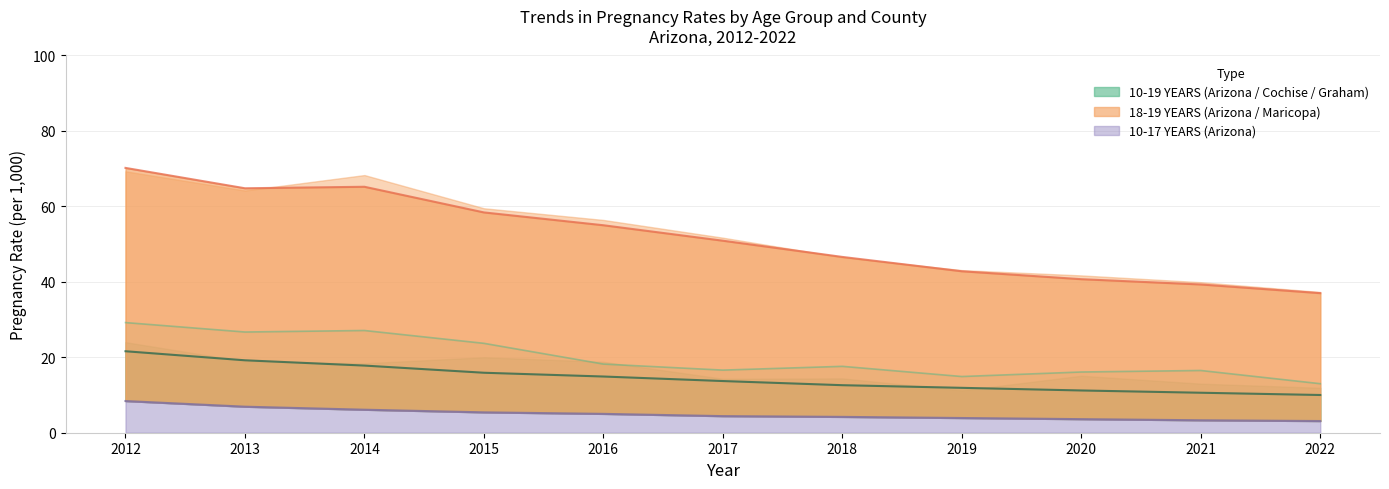

True or false: 10-19 YEARS (Arizona) has more than 1 points higher than both neighbors.

False